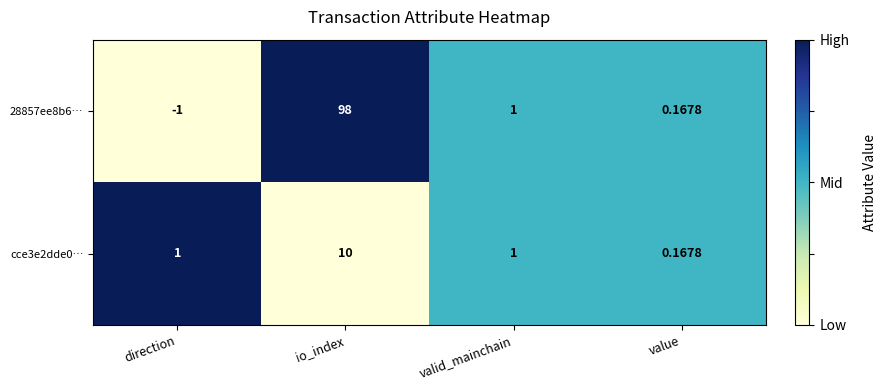

Which category has the highest value across all series?

io_index